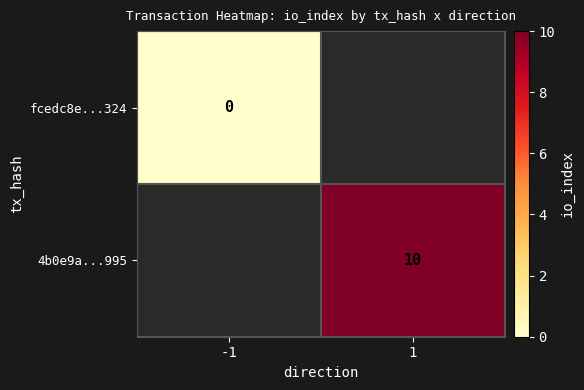

Is it true that fcedc8e...324 equals 0.0 at -1?

True